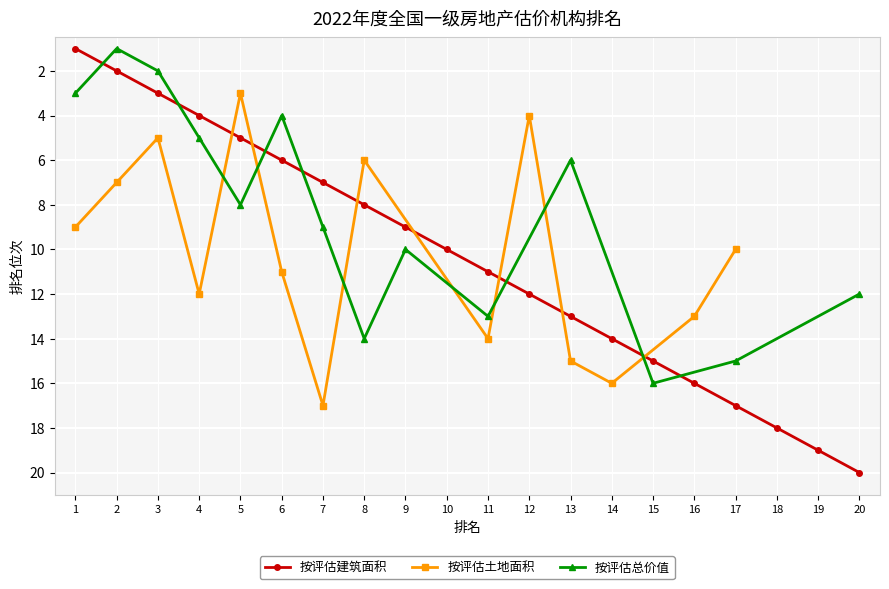

The 按评估建筑面积 series shows 3 at 11. True or false?

False